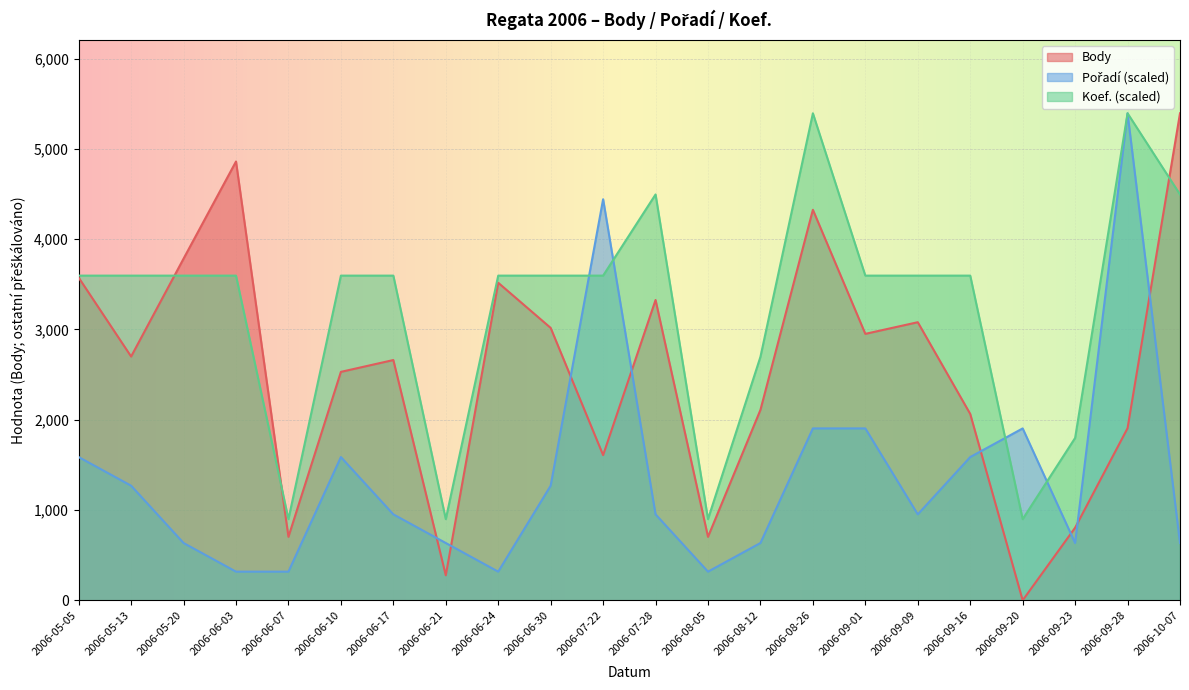

At which category does Body reach its first local valley?

2006-05-13